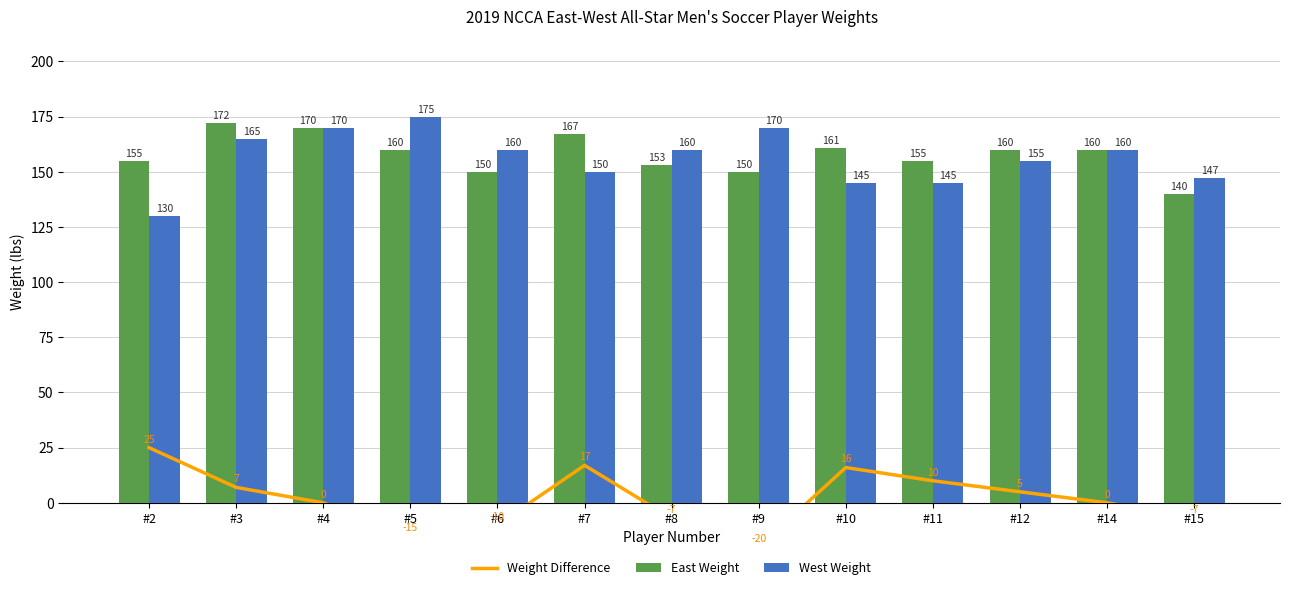

Read the East Weight value at #9.

150